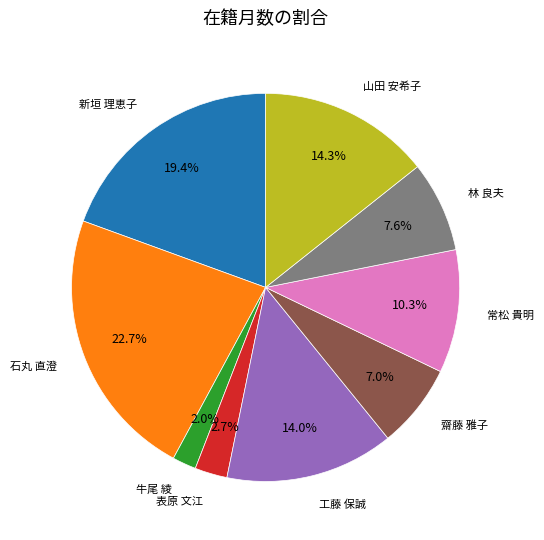

Does any single category account for the majority?

No